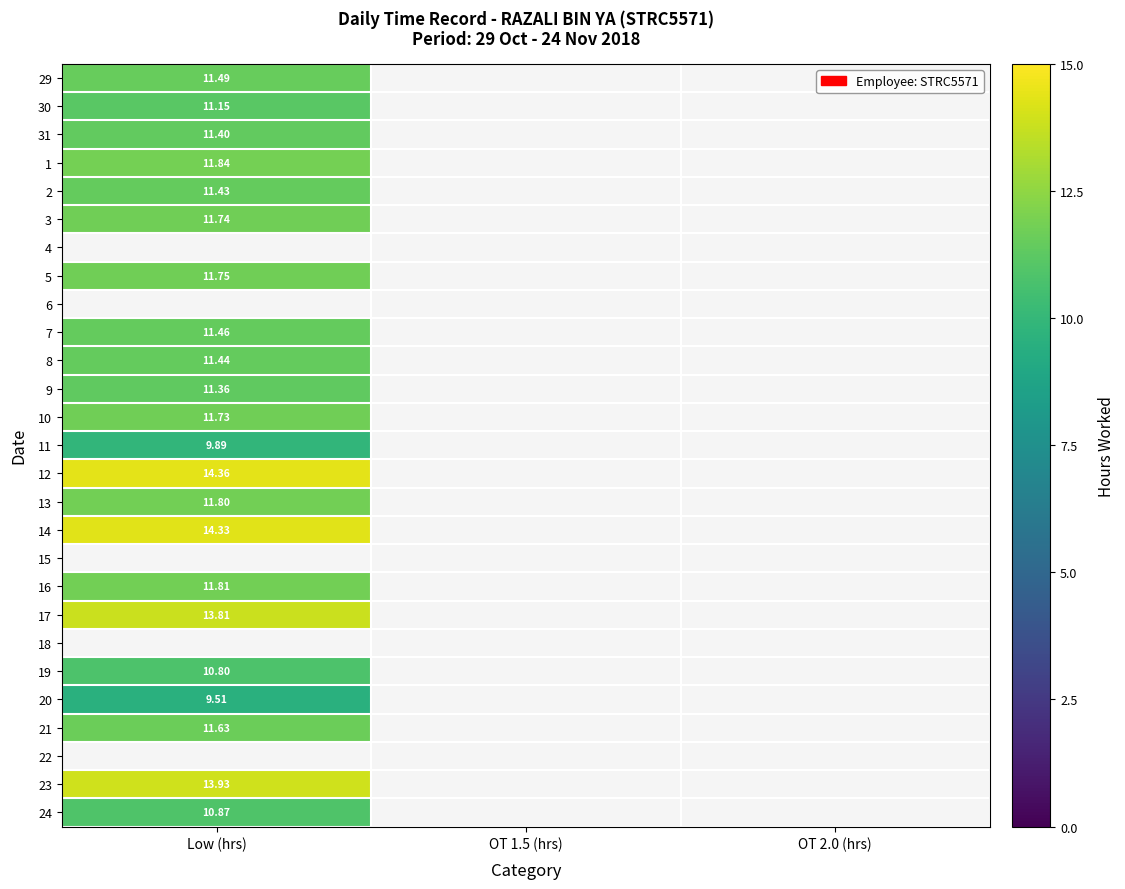

At which label does 19 reach its minimum?

Low (hrs)